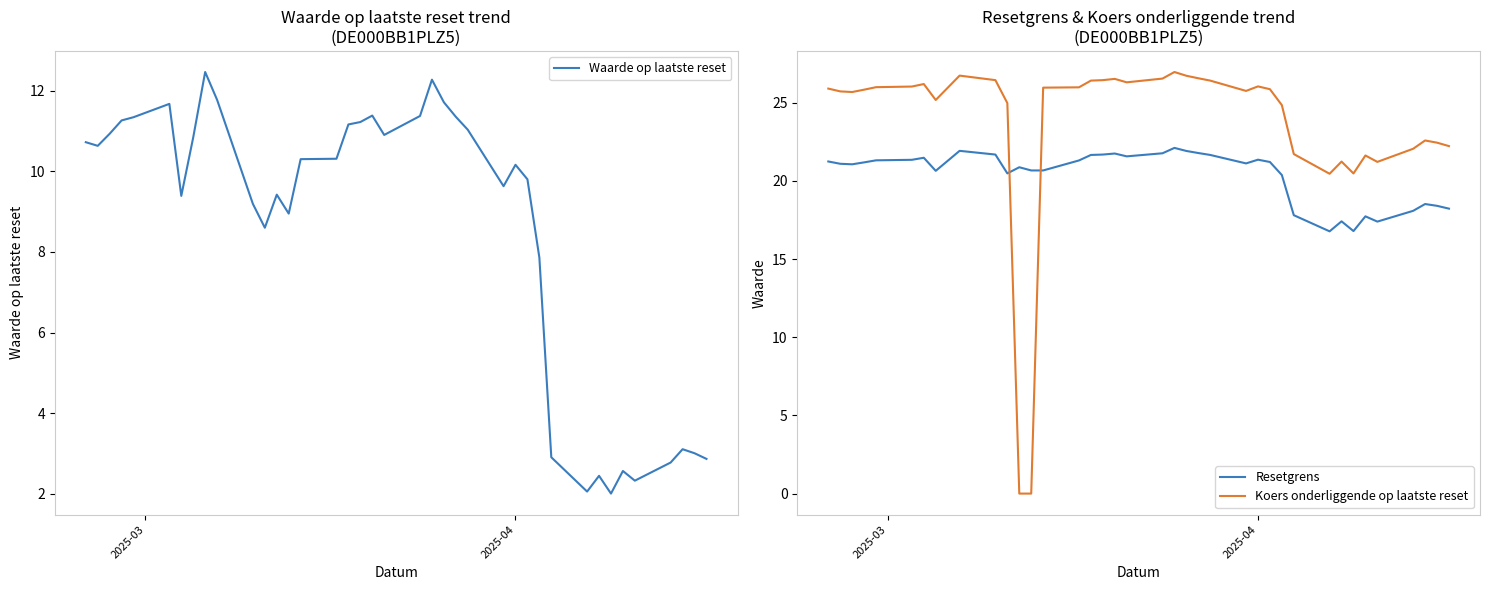

Which series ends up on top after the final intersection of Koers onderliggende op laatste reset and Resetgrens?

Koers onderliggende op laatste reset